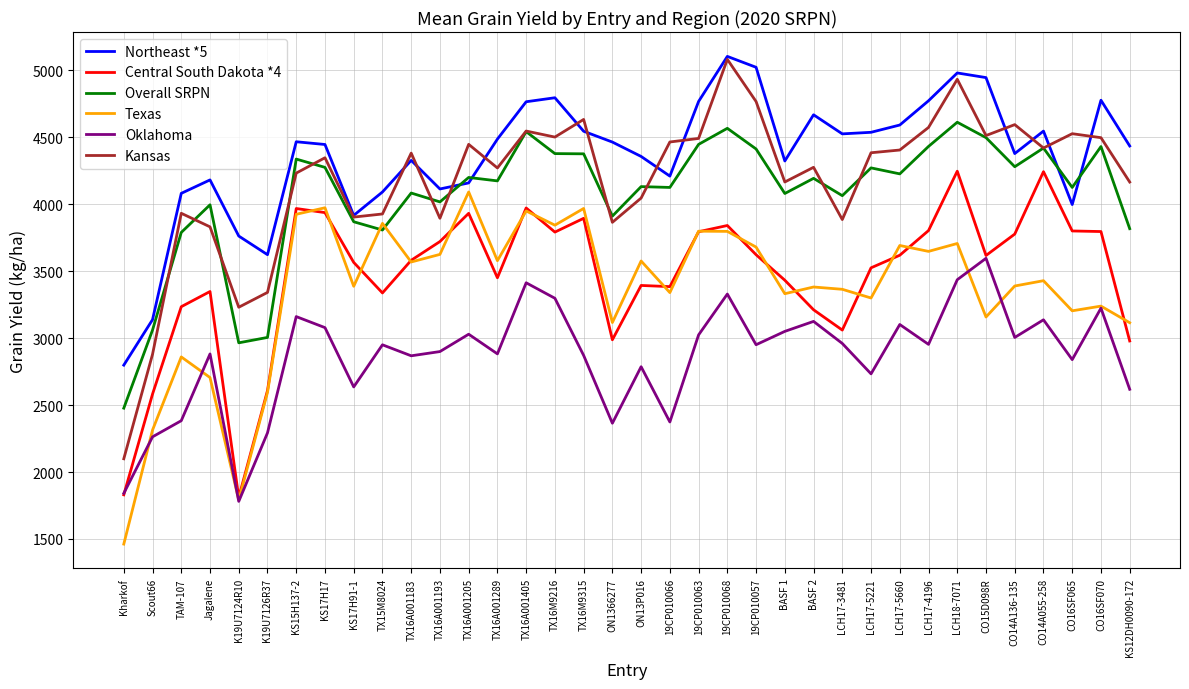

What is the sum of the Overall SRPN values at LCH17-5660 and LCH17-5221?

8498.5